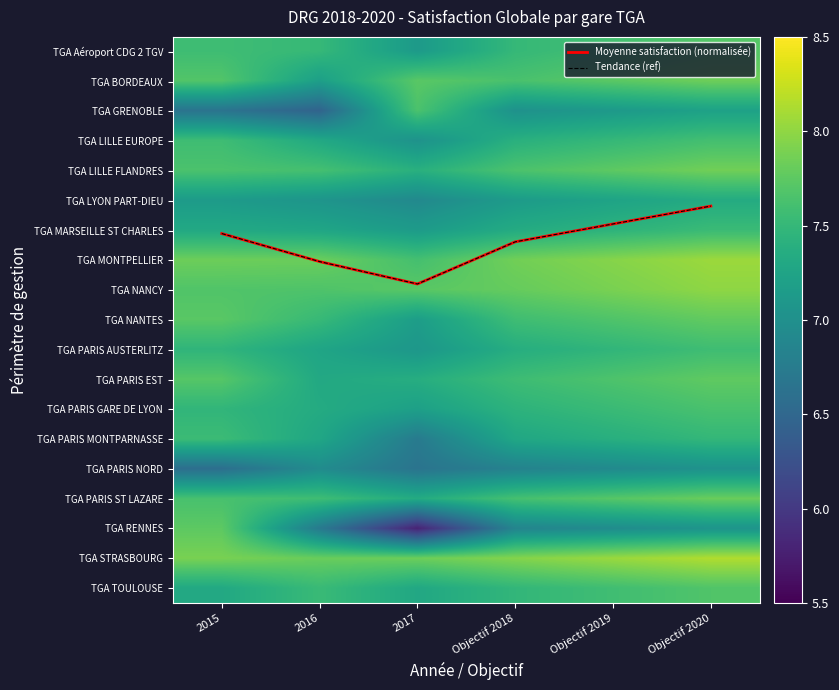

At which category does the chart reach its peak across all series?

Objectif 2020